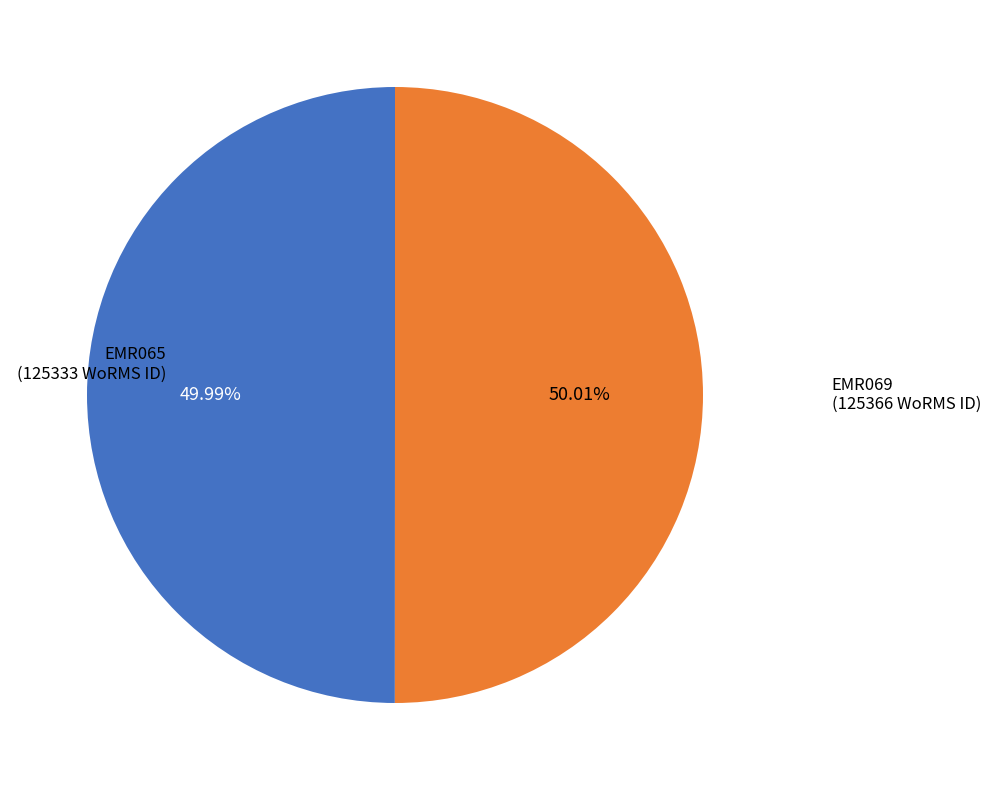

Is there a majority slice in this chart?

Yes